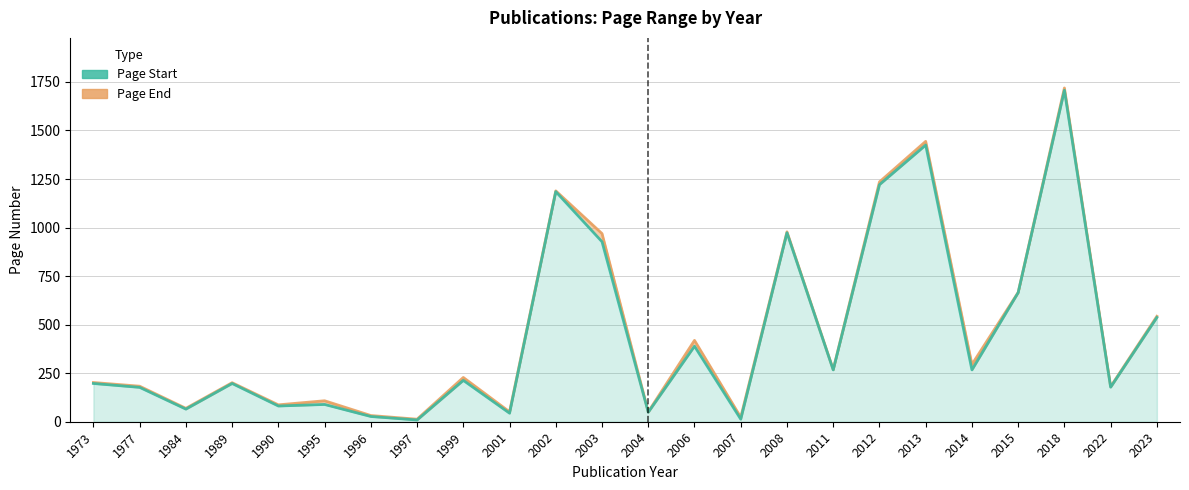

Which series has the largest total across all categories?

Page End